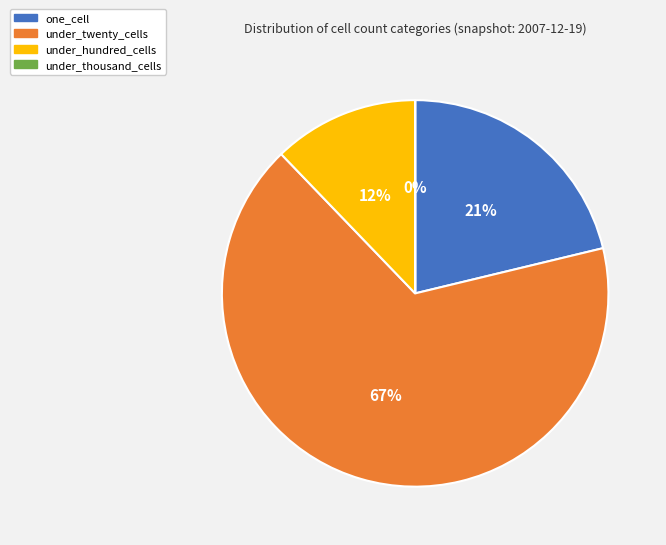

The one_cell slice represents 31% of the pie. True or false?

False